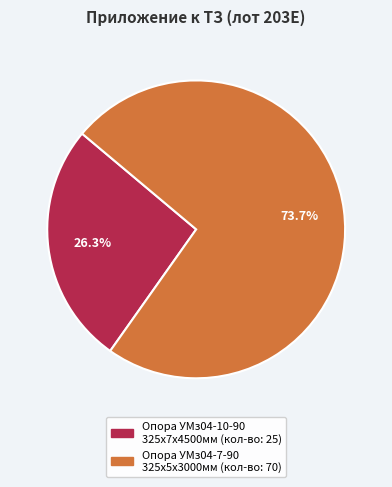

How many slices are in this pie chart?

2